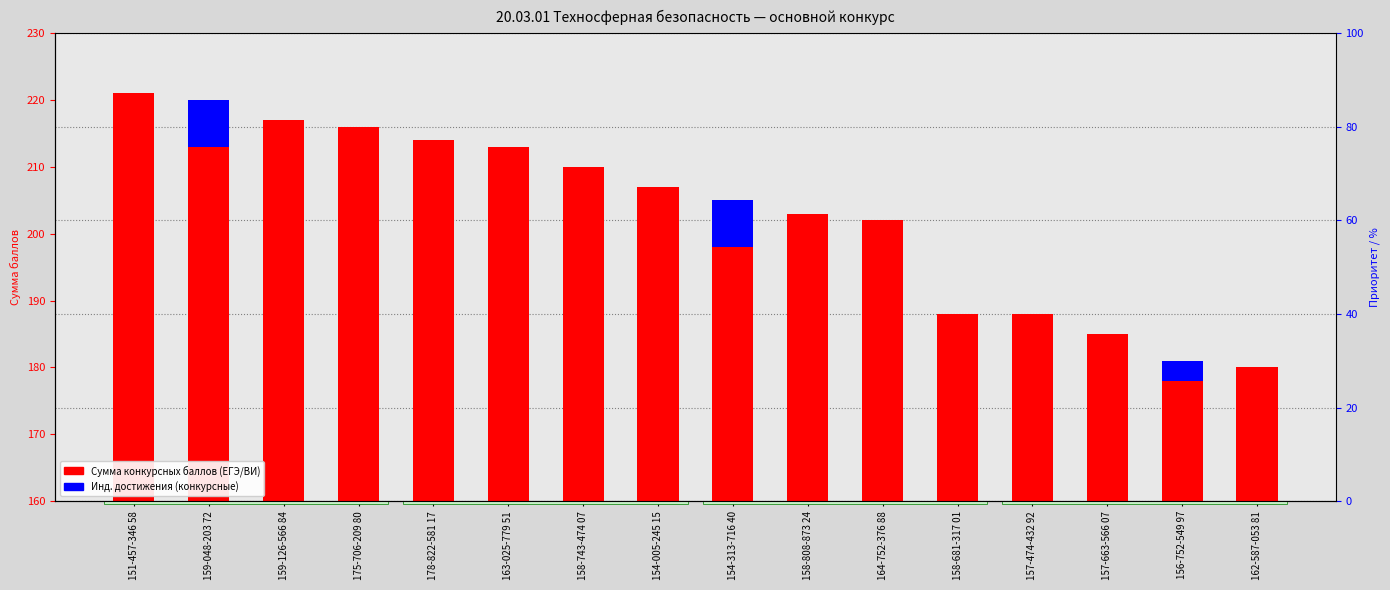

List the labels in order of Инд. достижения value, smallest first.

151-457-346 58, 159-126-566 84, 175-706-209 80, 178-822-581 17, 163-025-779 51, 158-743-474 07, 154-005-245 15, 158-808-873 24, 164-752-376 88, 158-681-317 01, 157-474-432 92, 157-663-566 07, 162-587-053 81, 156-752-549 97, 159-048-203 72, 154-313-716 40